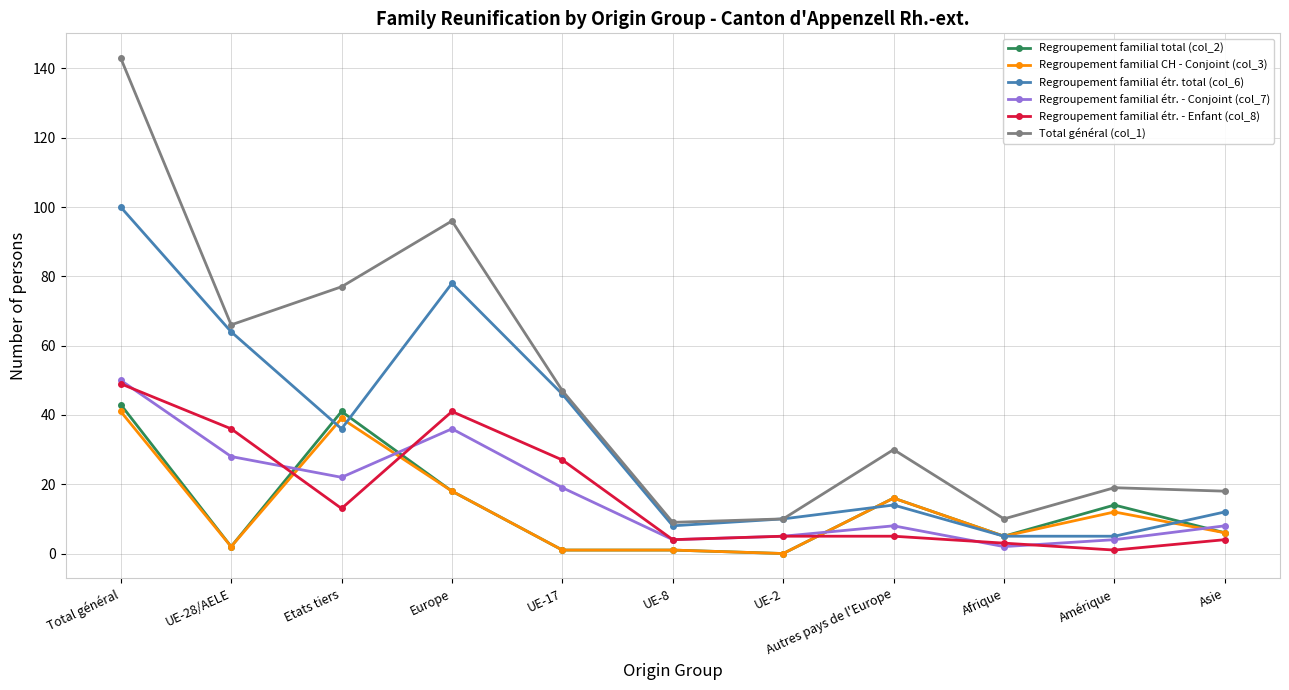

True or false: Total général (col_1) and Regroupement familial CH - Conjoint (col_3) intersect in this chart.

False